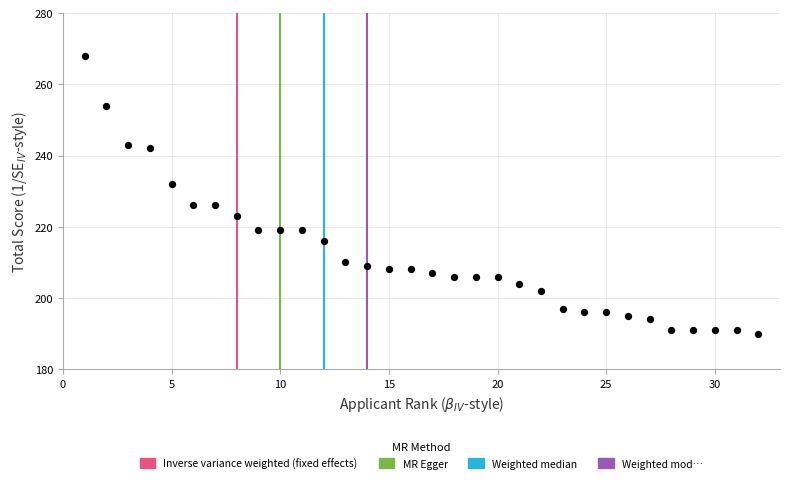

What is the range of X values (max minus min)?

31